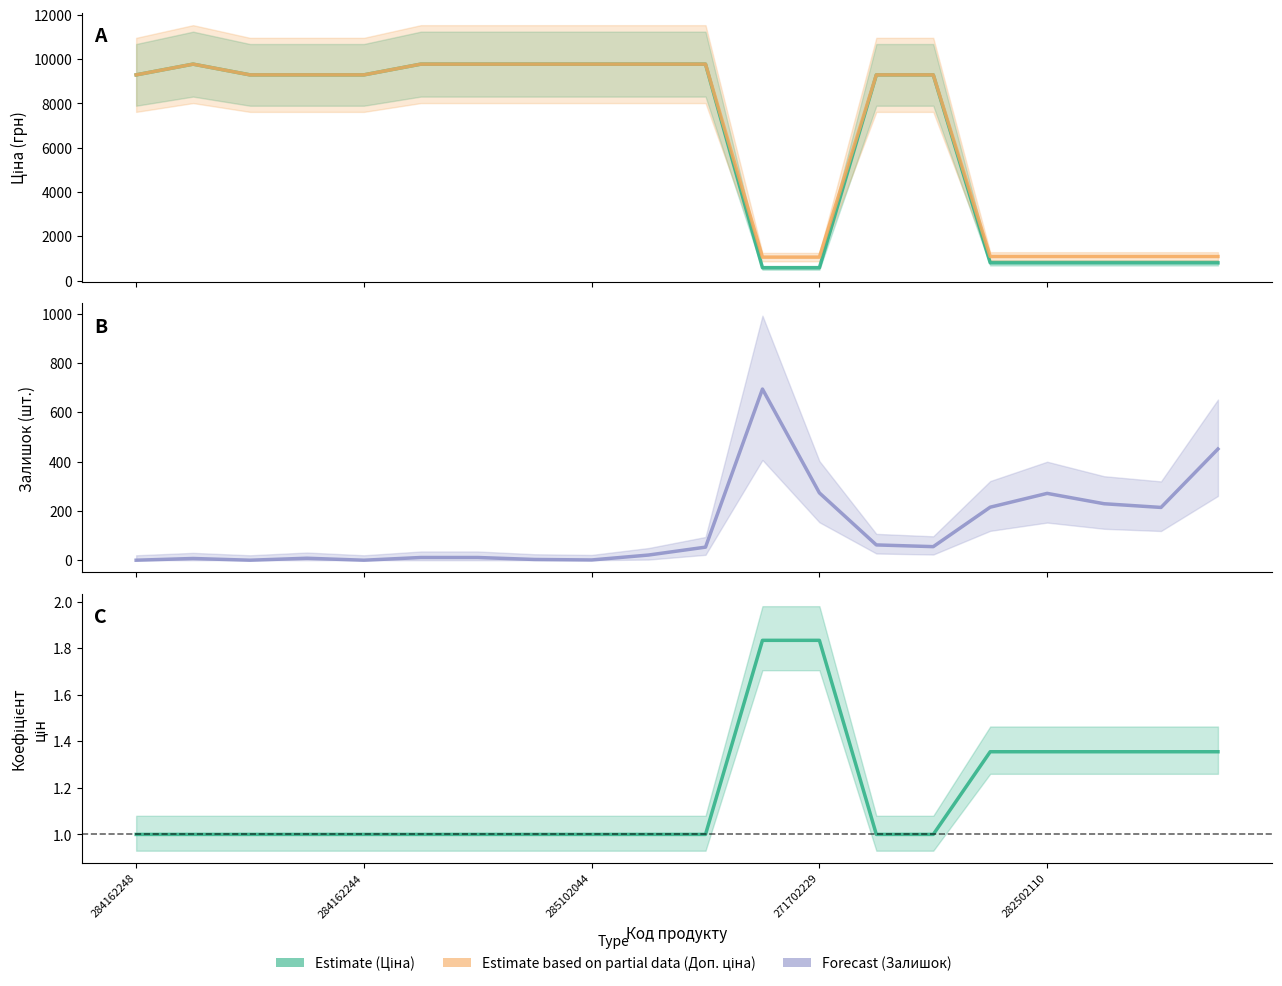

True or false: Залишок and Доп. ціна cross at least once.

False